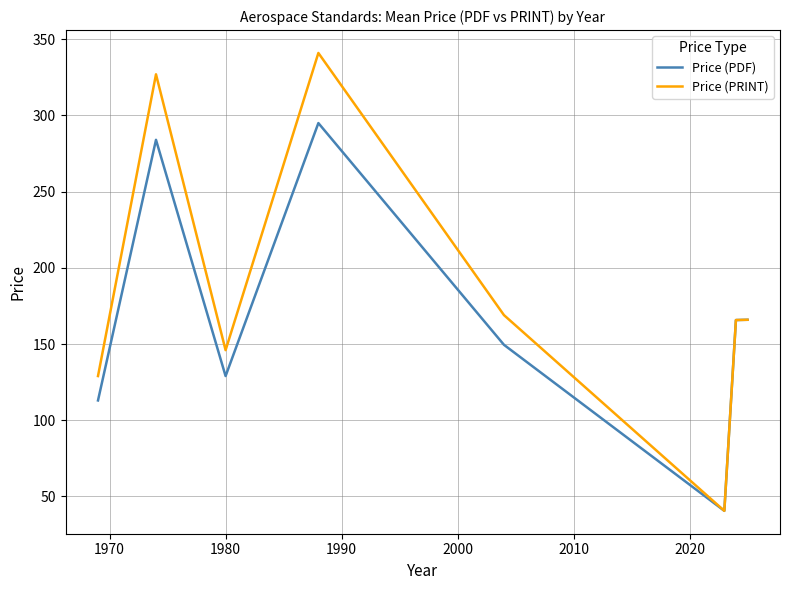

What is the sum of all Price (PRINT) values?

1484.2